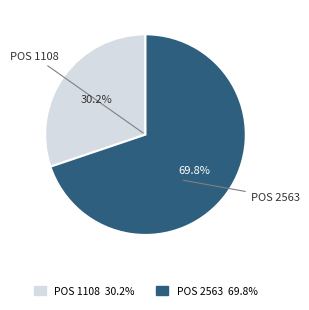

Is there any slice that represents more than half of the pie?

Yes